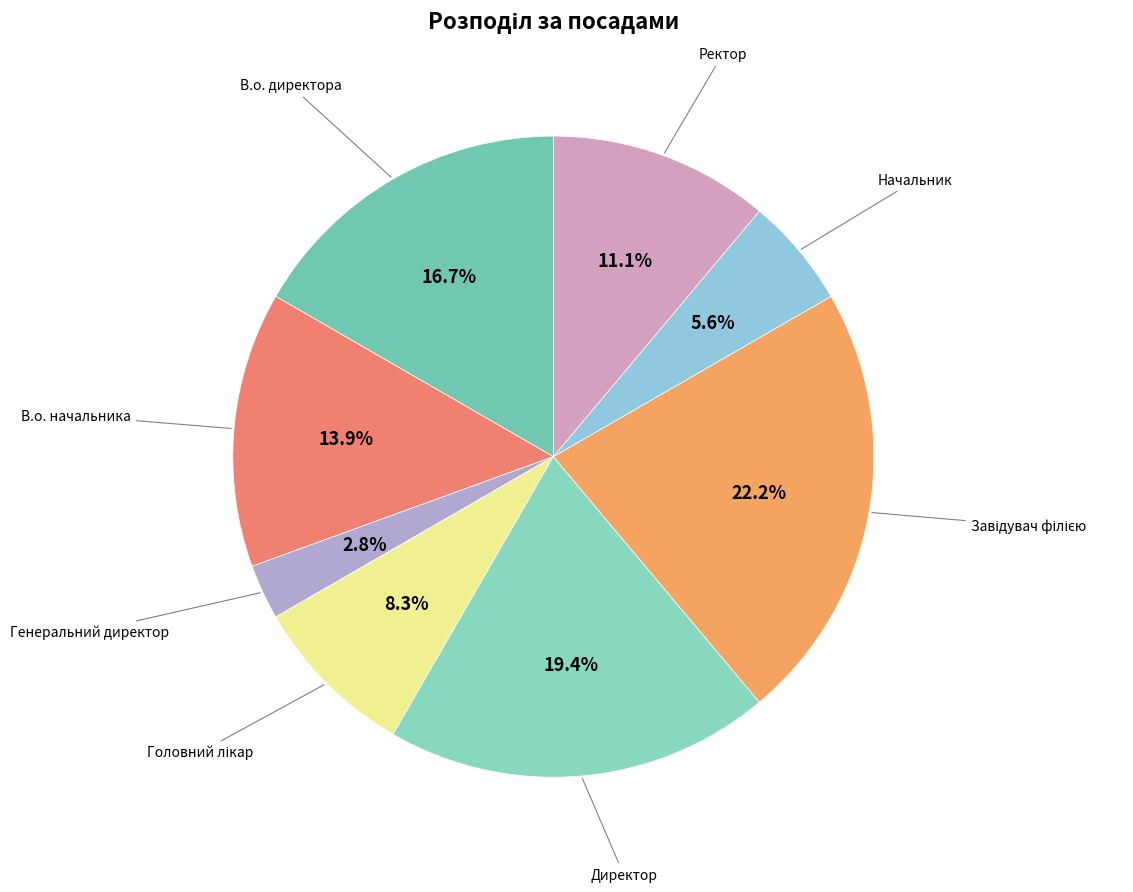

Count the number of slices in the pie.

8